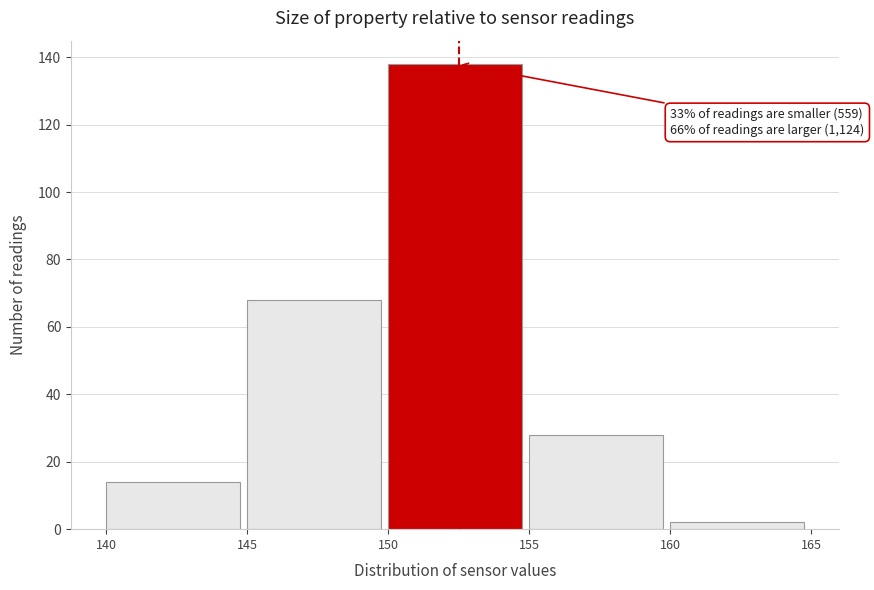

Over which range of the x-axis is the bar tallest?

150 to 155